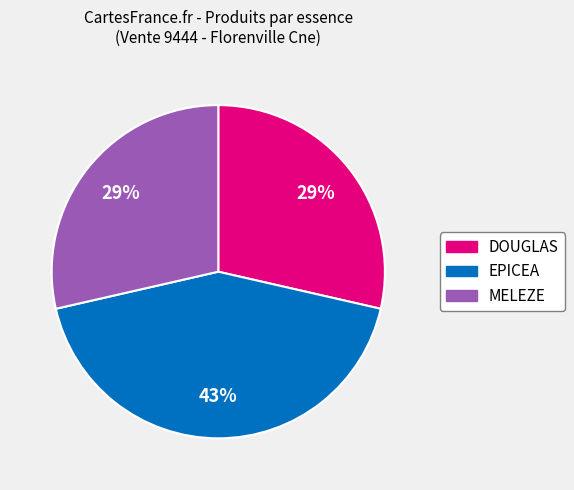

To the nearest percent, what portion does MELEZE represent?

29%